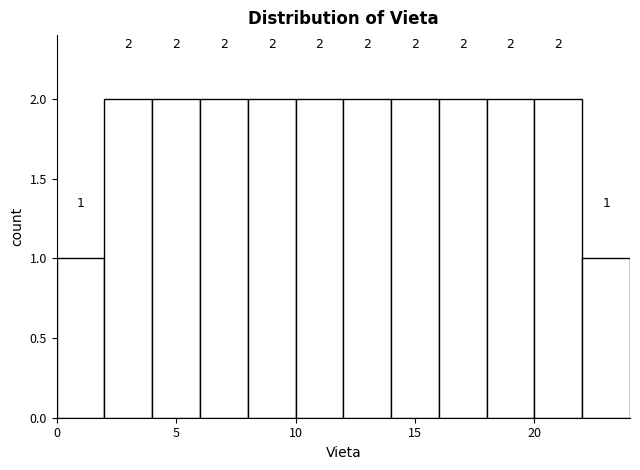

How tall is the bar that spans 18 to 20 on the x-axis?

2